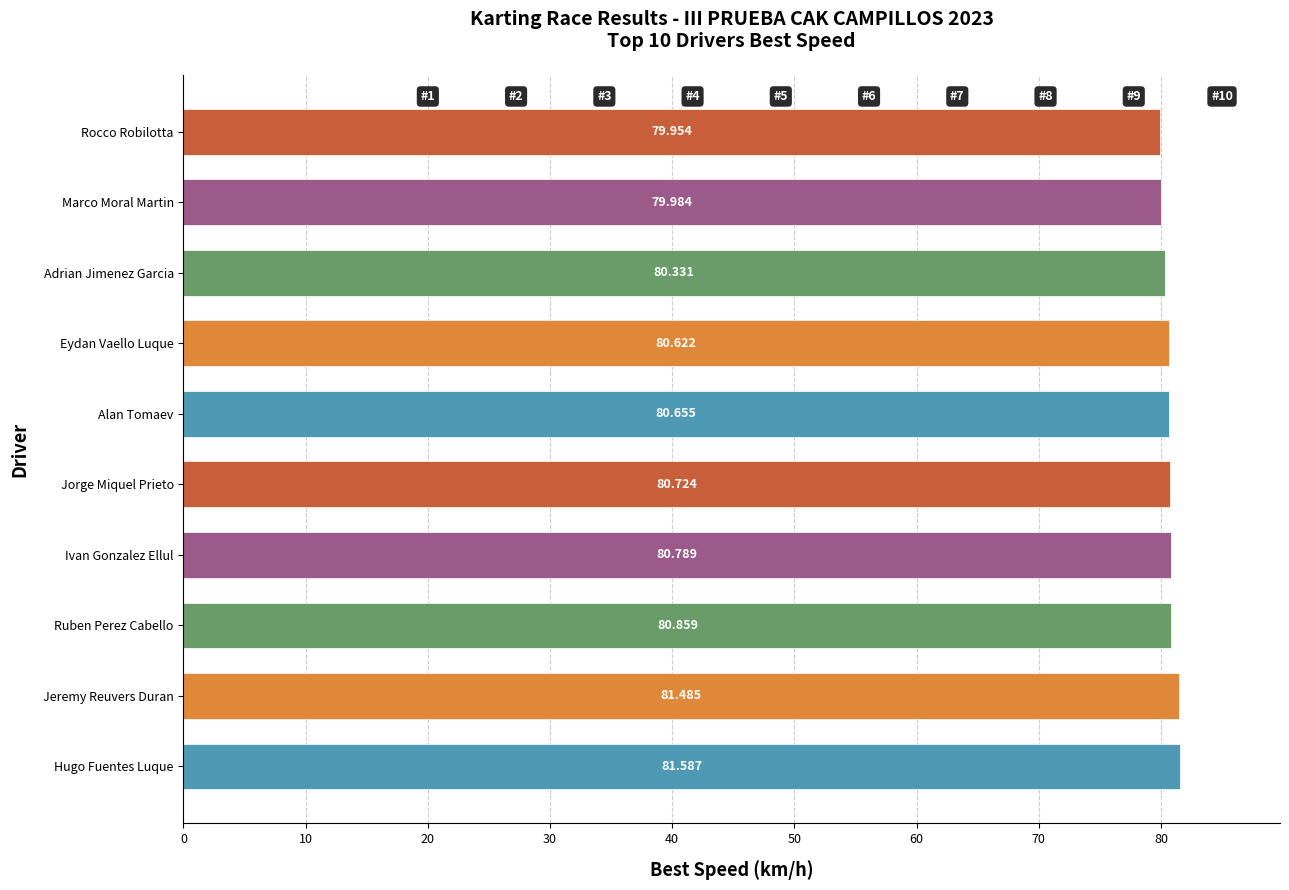

Between Rocco Robilotta and Ruben Perez Cabello, which is larger?

Ruben Perez Cabello